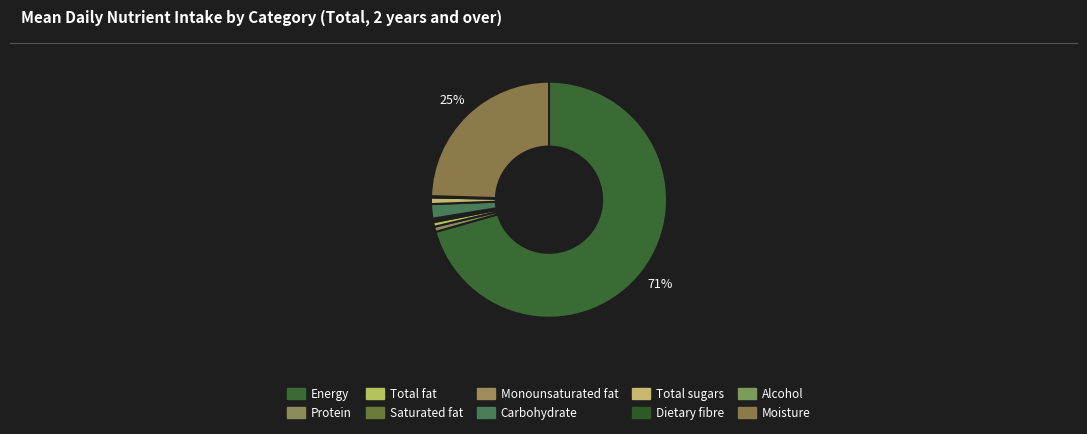

What is the change in value from Total fat to Carbohydrate?

+144.4